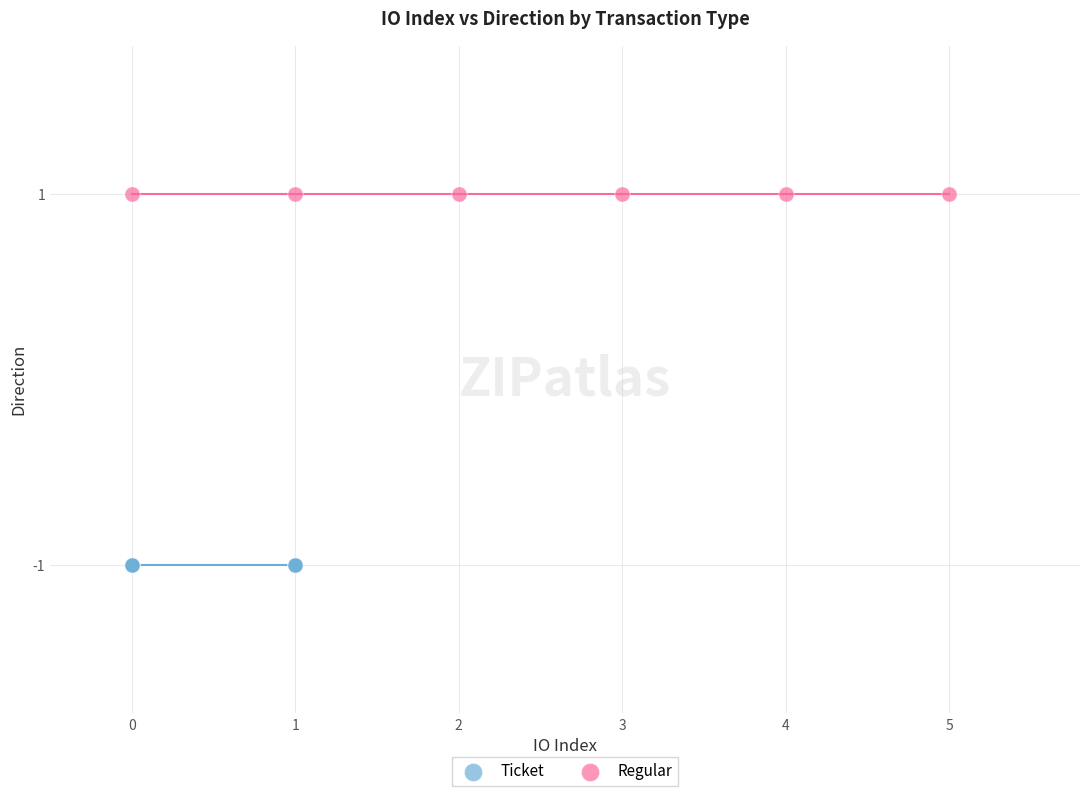

Which series reaches the maximum Y coordinate?

Regular